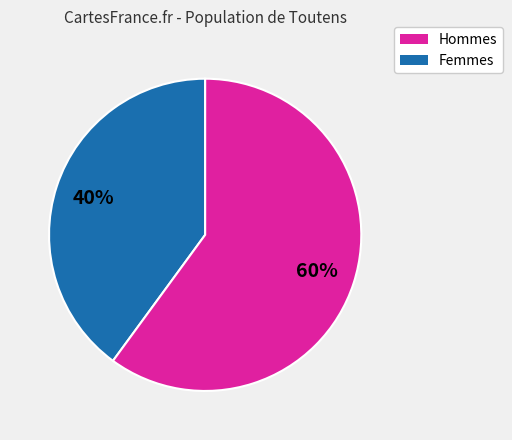

Is there a majority slice in this chart?

Yes